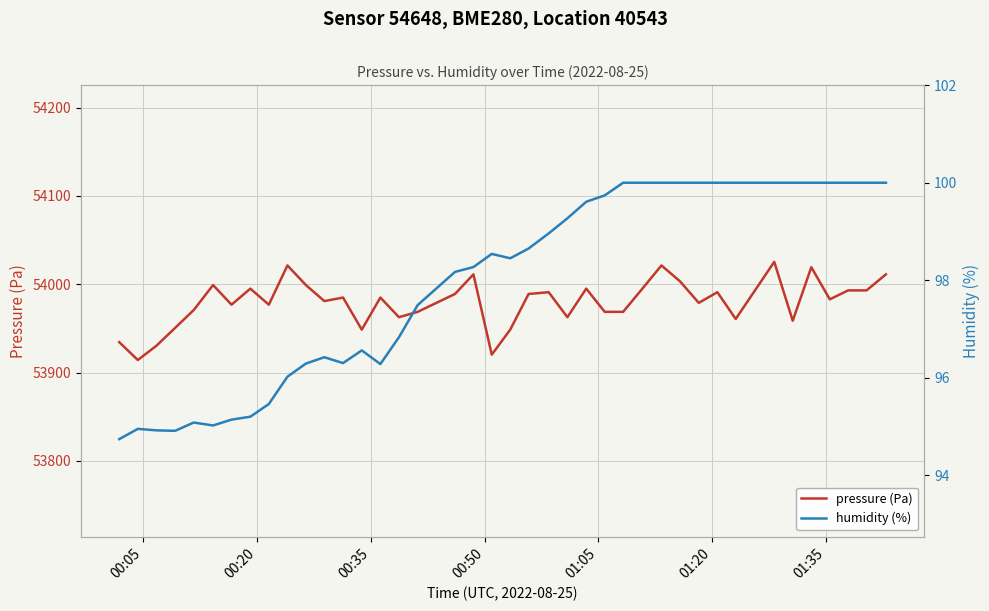

What is the highest value of the pressure (Pa) series?

54025.4